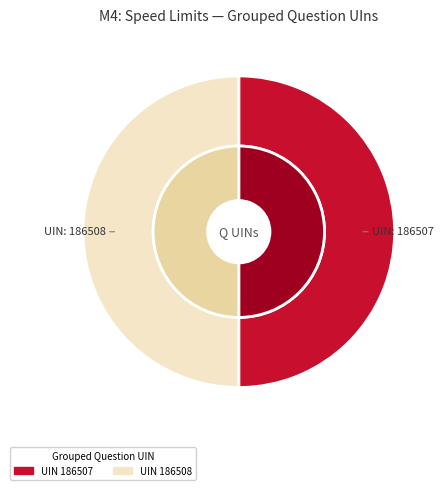

How many slices are in this pie chart?

2